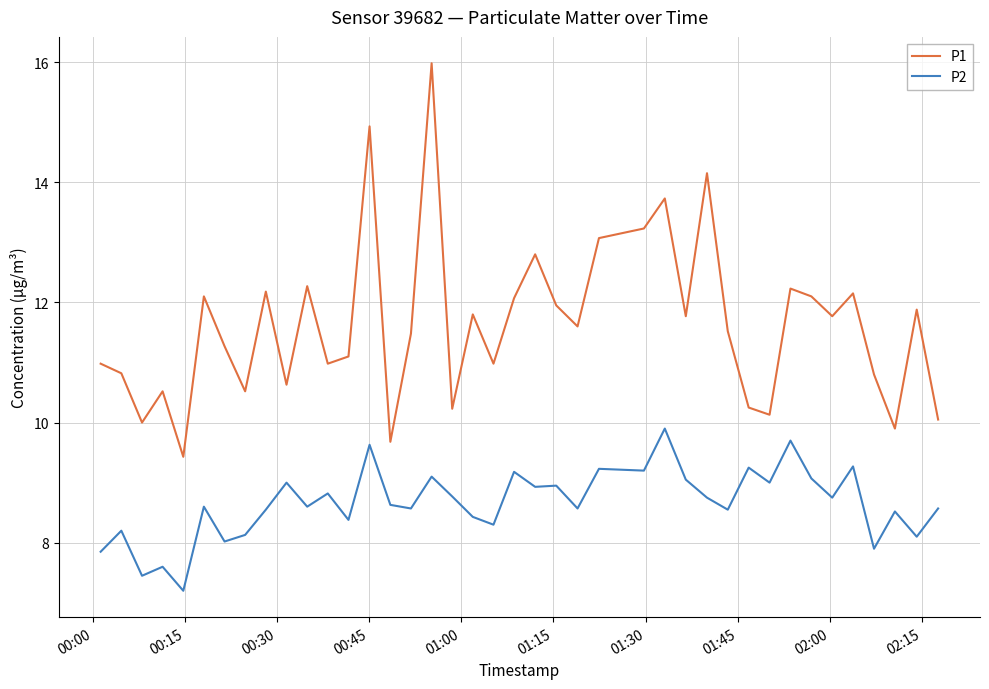

What is the minimum value shown in the chart?

7.2